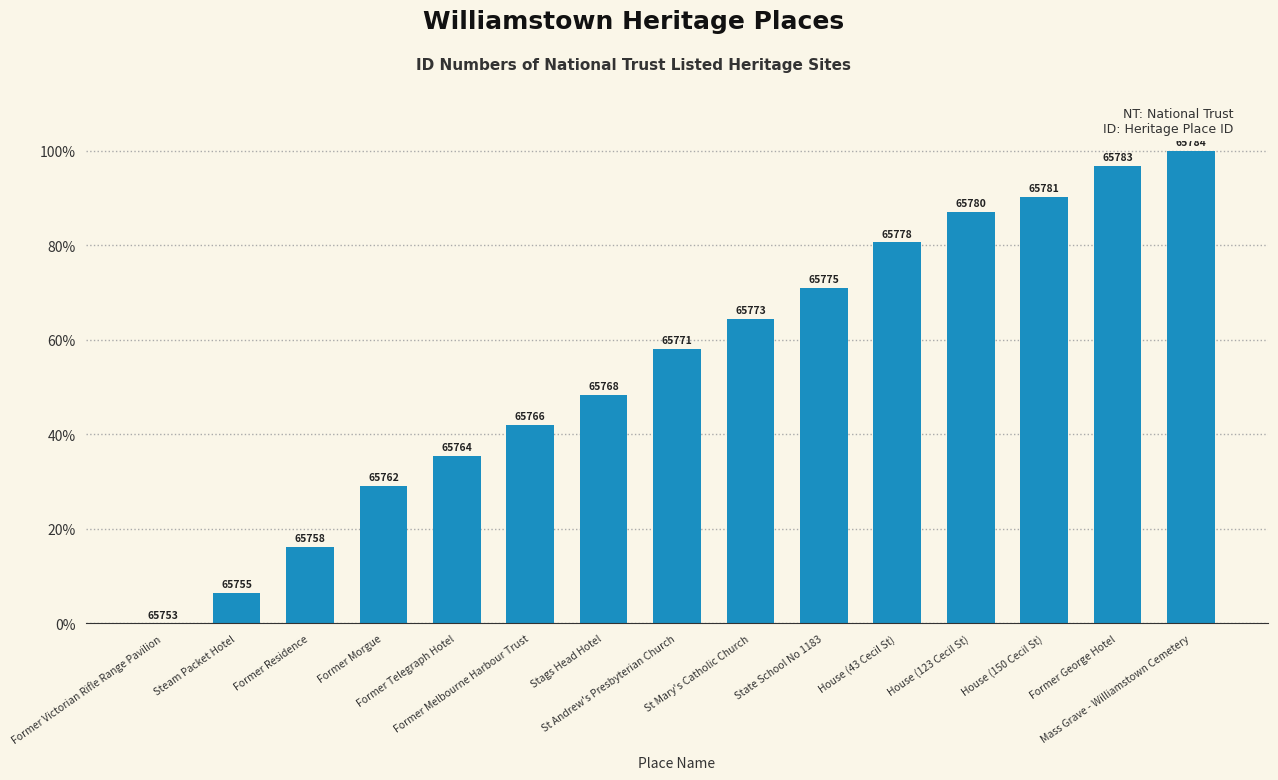

What is the average value?

55.1